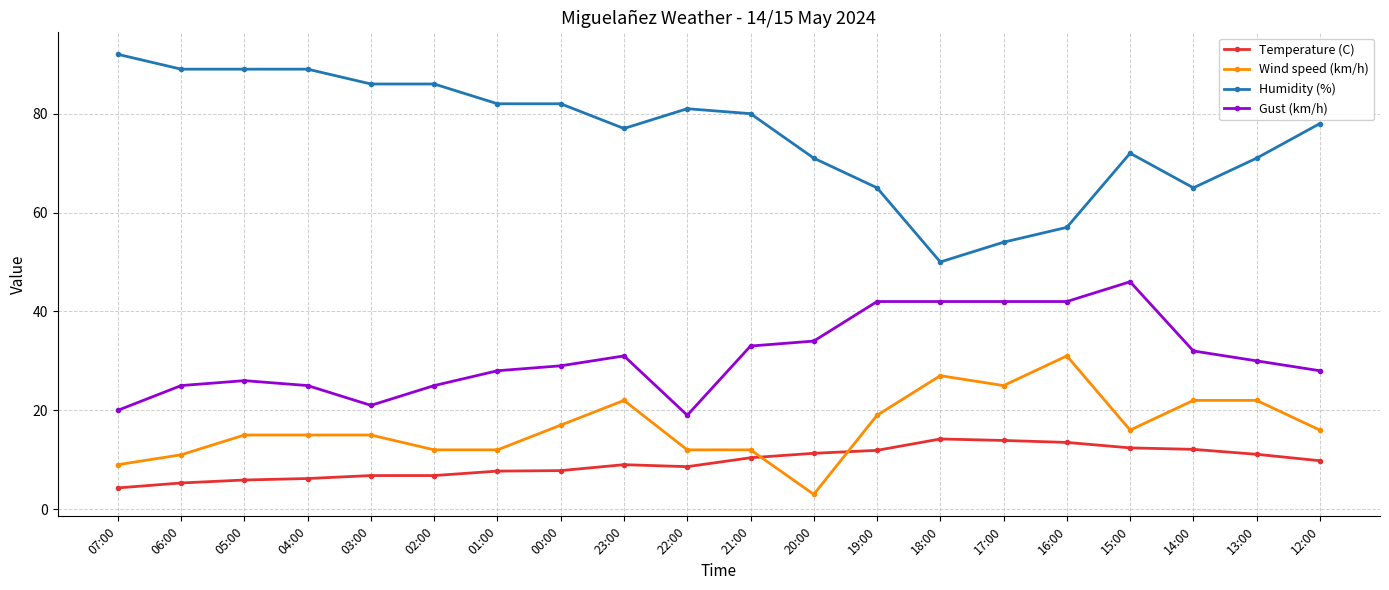

Is it true that Wind speed (km/h) equals 16.0 at 15:00?

True